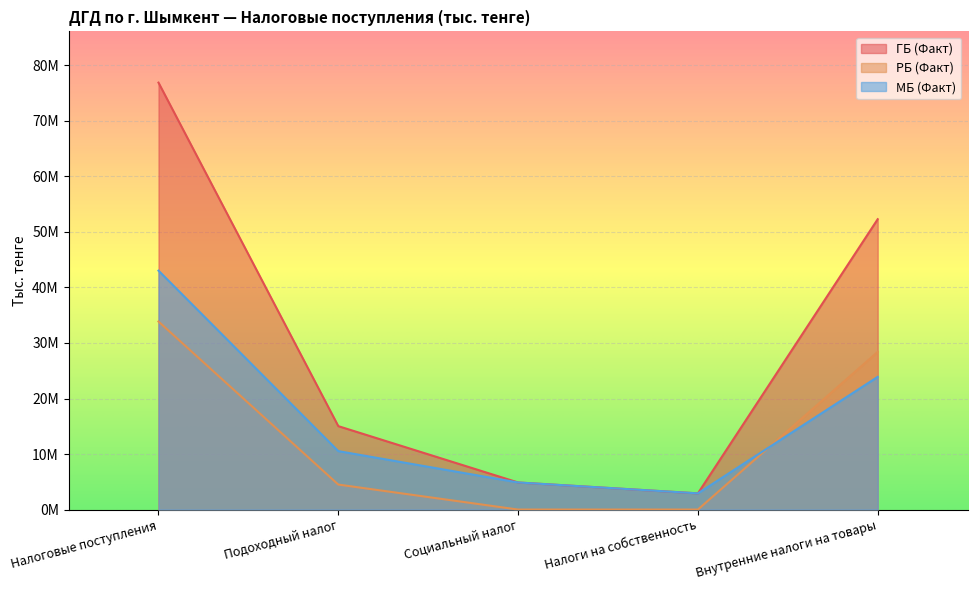

What is the lowest value of the МБ (Факт) series?

2915389